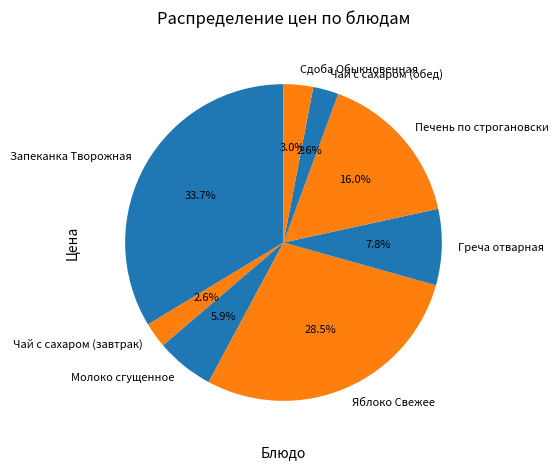

To the nearest percent, what percentage of the pie is Чай с сахаром (обед)?

3%